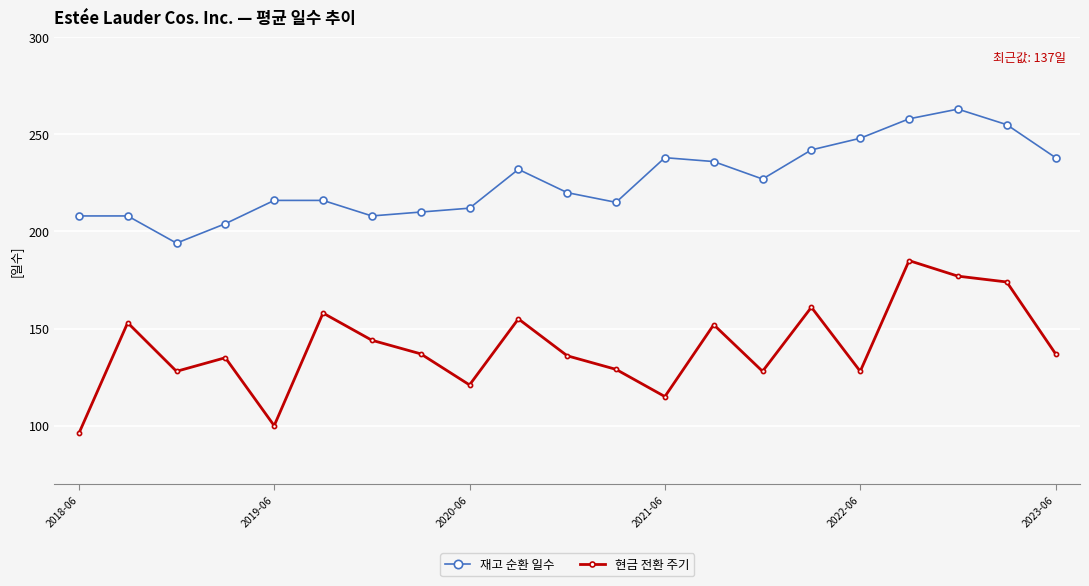

How many lines are shown in the chart?

2